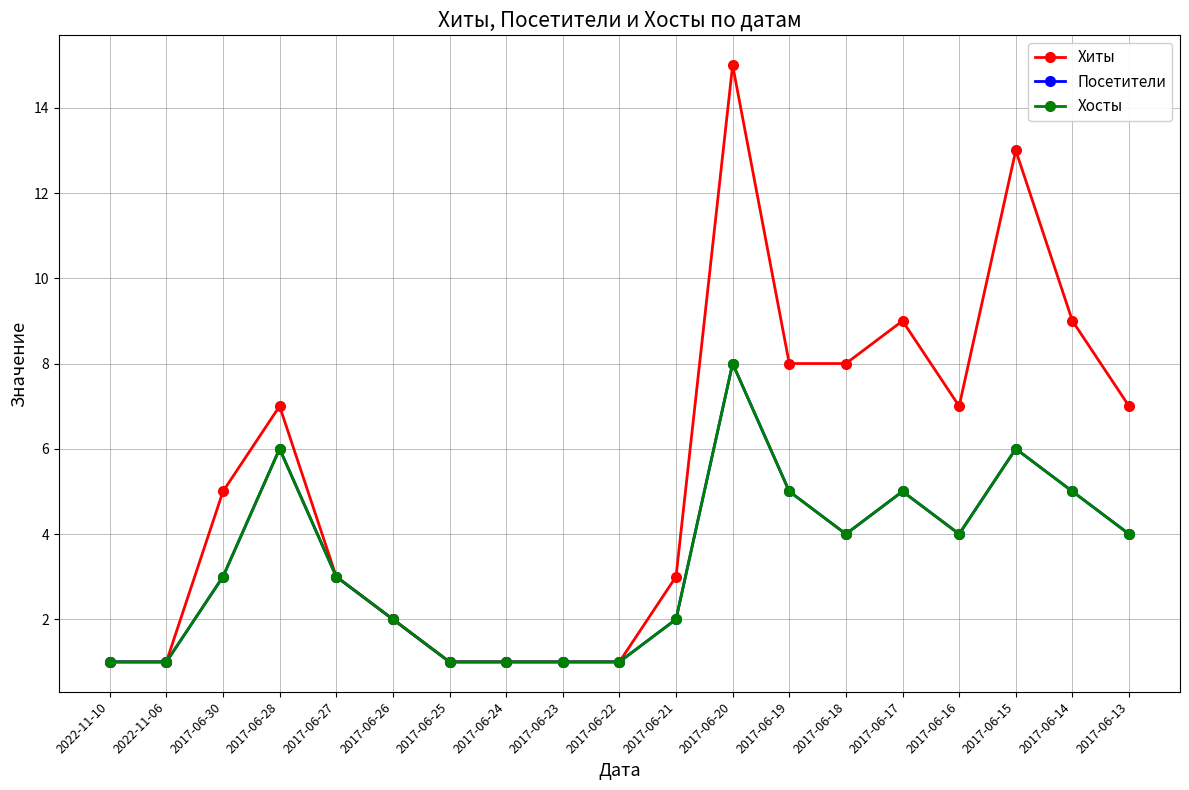

How many lines are shown in the chart?

3